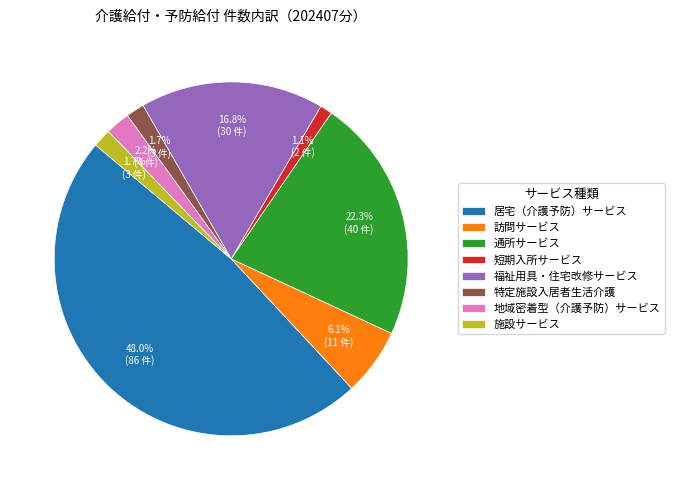

Is there a majority slice in this chart?

No